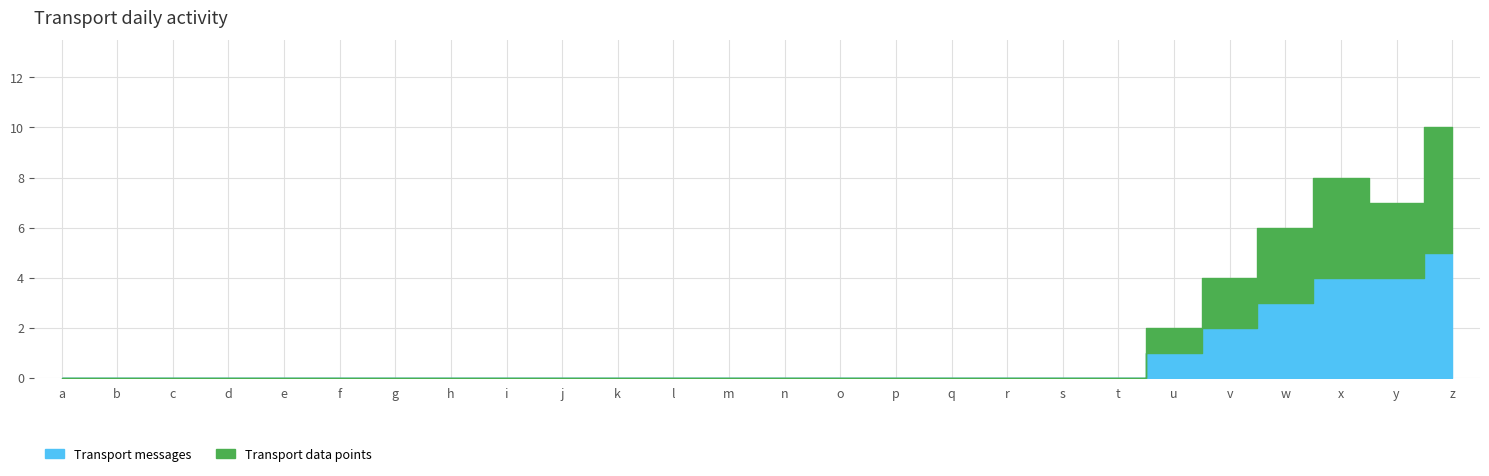

How many lines are shown in the chart?

2